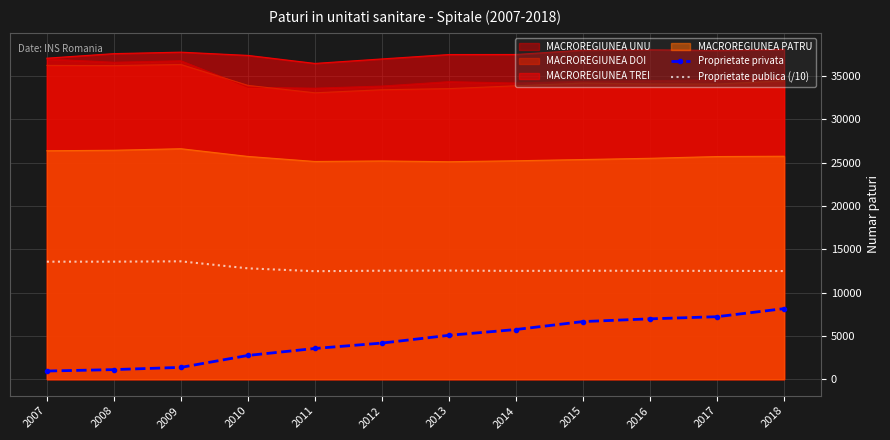

Which has a higher value, 2009 or 2008?

2009